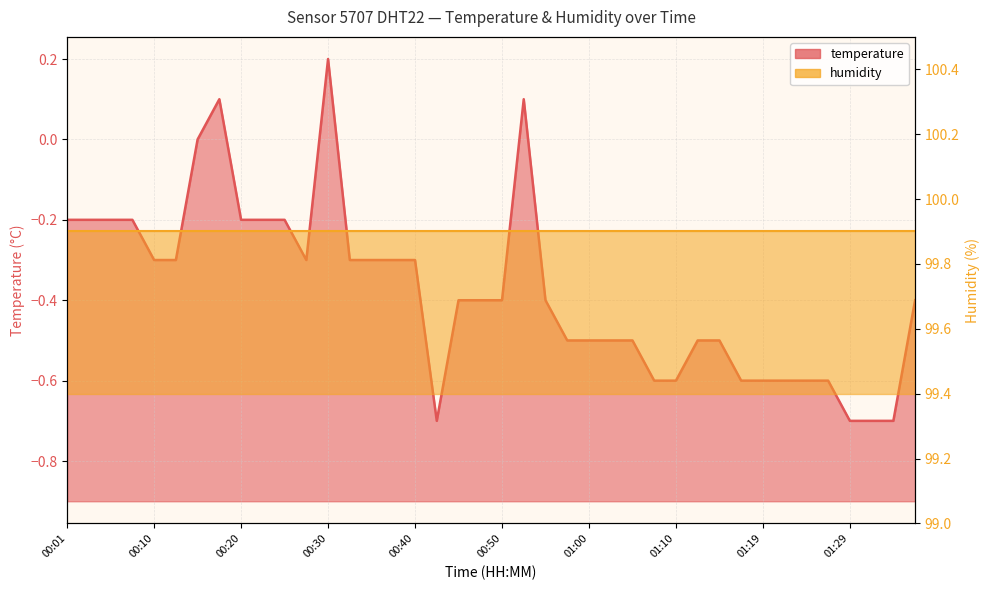

Which label corresponds to the smallest value in the chart?

00:42